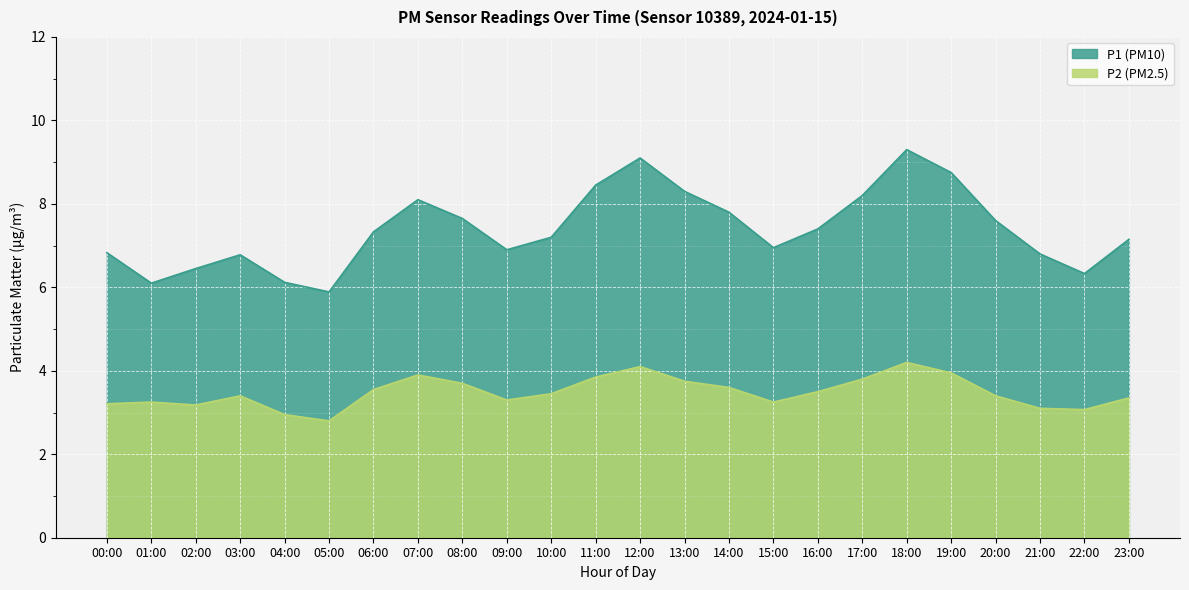

How many interior local peaks does the P2 series have?

5